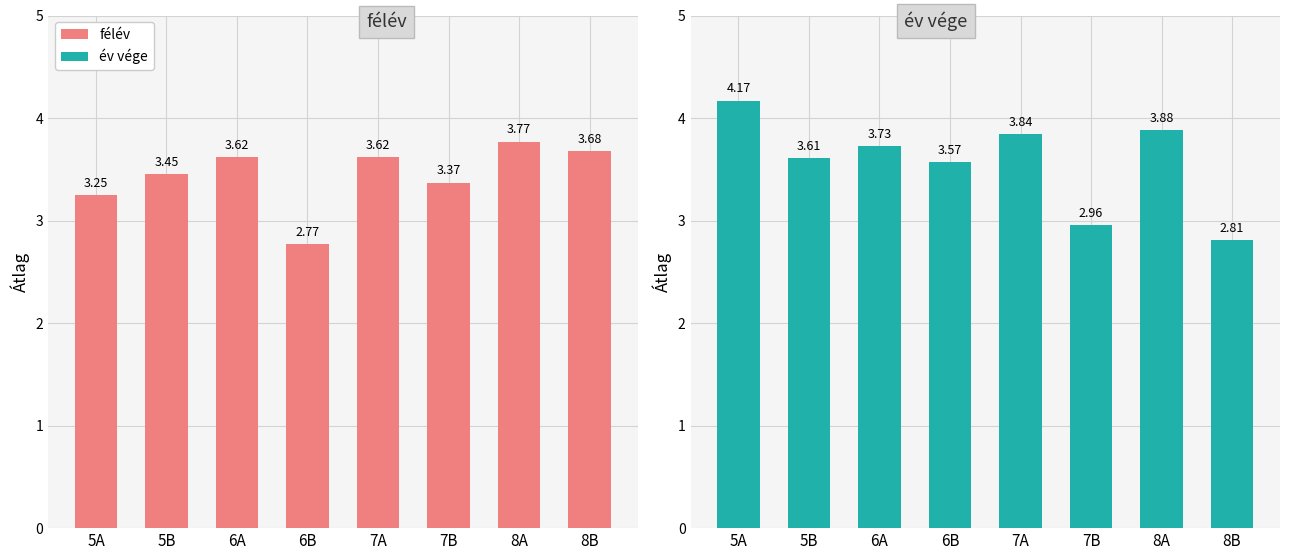

How many groups of bars are there?

8